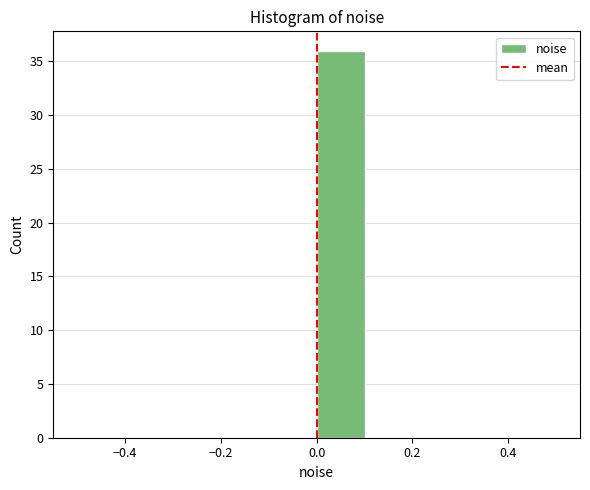

Reading left to right, list every bar in this chart as the range it spans on the x-axis followed by its height. The values are not printed on the chart, so give them approximately, as read against the axis.

-0.5 to -0.4: 0
-0.4 to -0.3: 0
-0.3 to -0.2: 0
-0.2 to -0.1: 0
-0.1 to 0.0: 0
0.0 to 0.1: 36
0.1 to 0.2: 0
0.2 to 0.3: 0
0.3 to 0.4: 0
0.4 to 0.5: 0